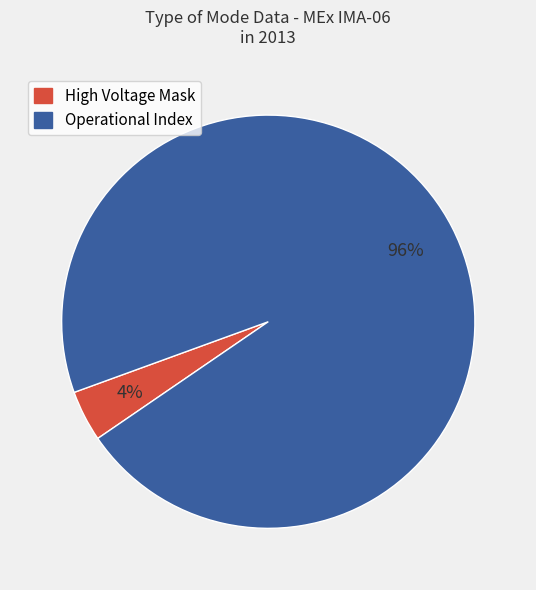

Count the number of slices in the pie.

2